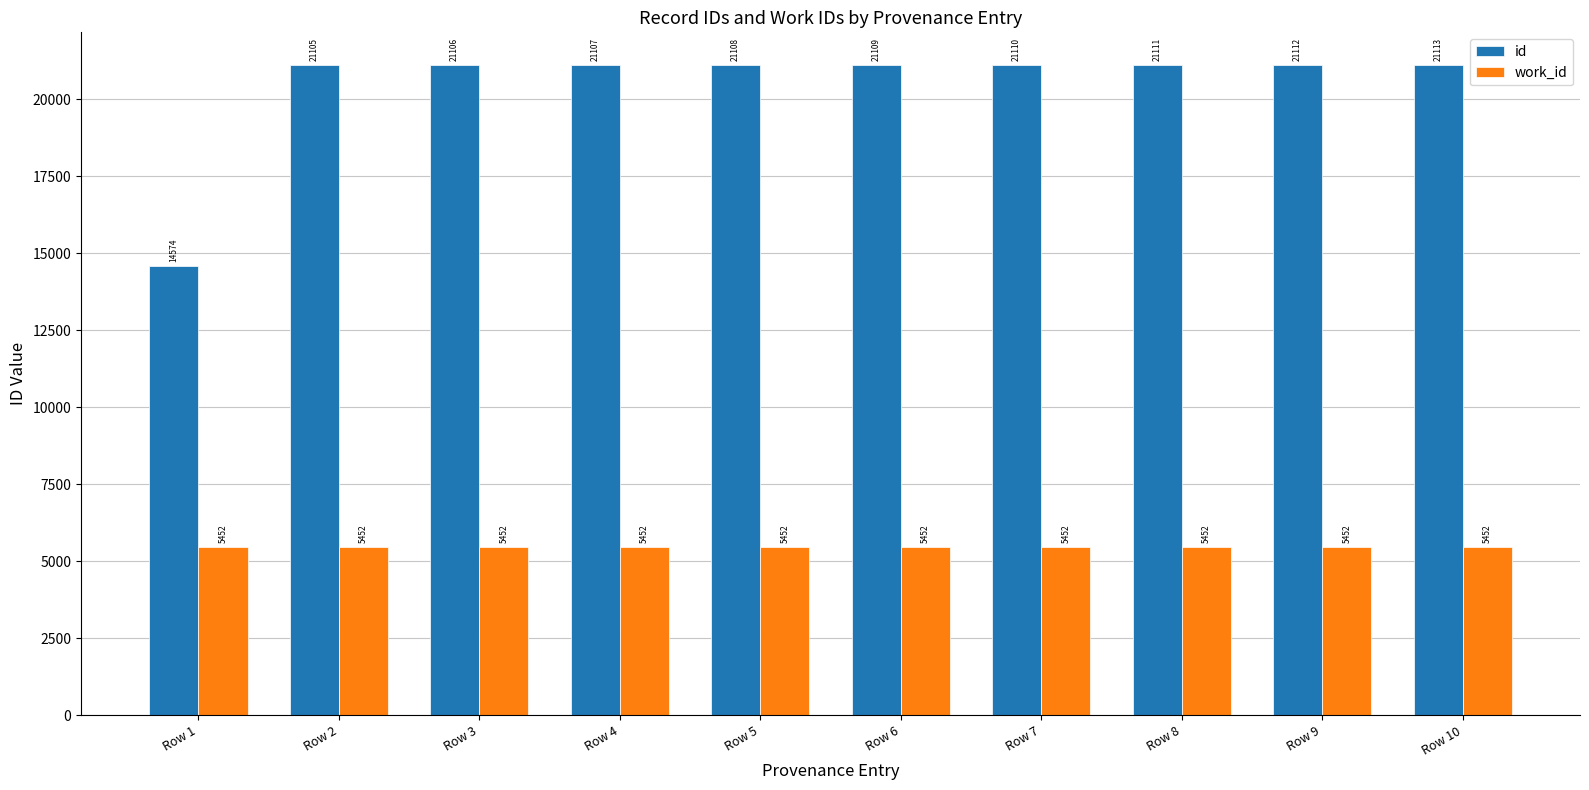

Reading left to right, transcribe all the data shown in this chart.

id: 14574	21105	21106	21107	21108	21109	21110	21111	21112	21113
work_id: 5452	5452	5452	5452	5452	5452	5452	5452	5452	5452